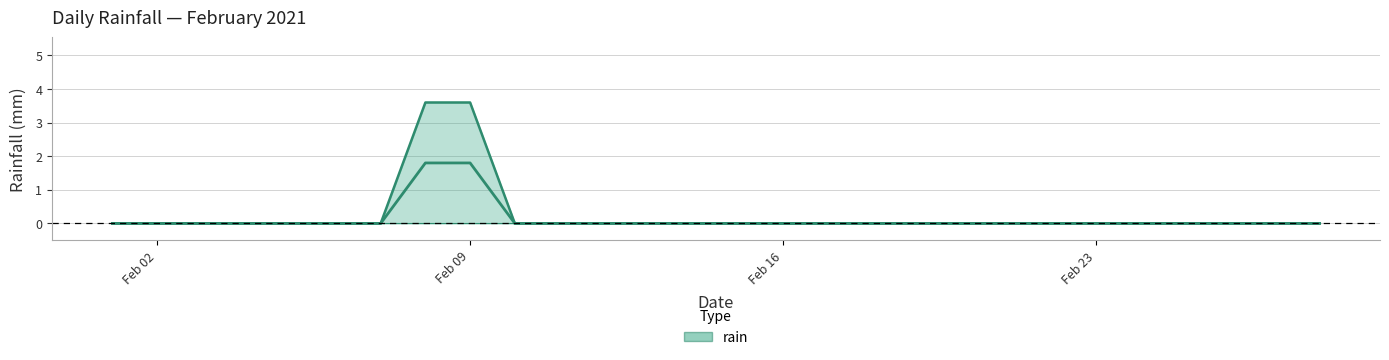

Which category has the highest value across all series?

2021-02-08